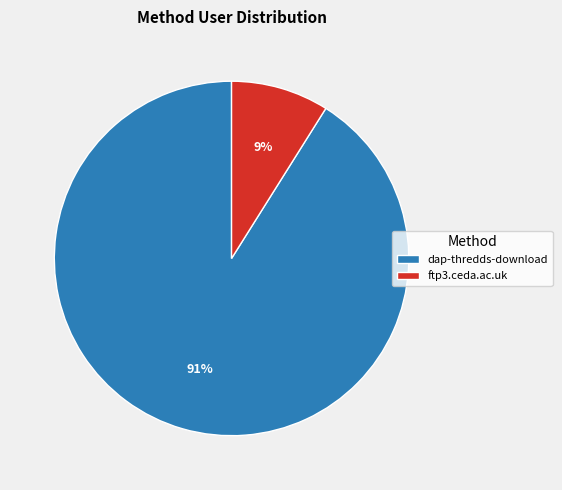

To the nearest percent, what percentage of the pie is dap-thredds-download?

91%